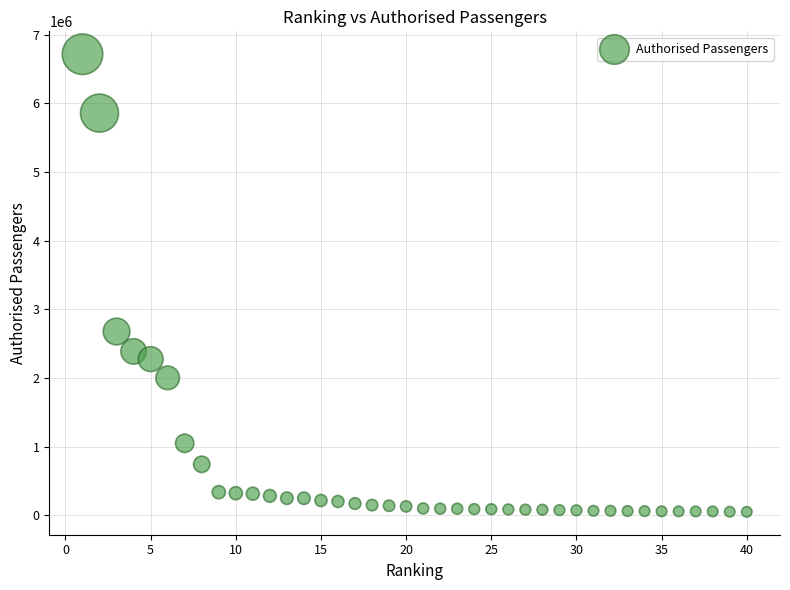

What Y value in the scatter plot is closest to 3383437?

2677030